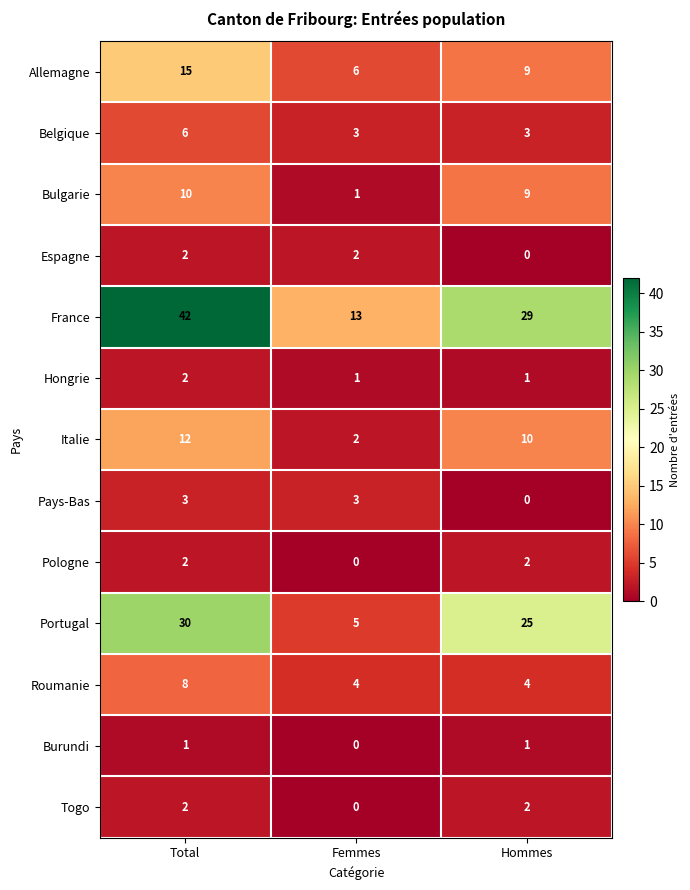

What is the difference between the maximum and minimum values in the Pays-Bas series?

3